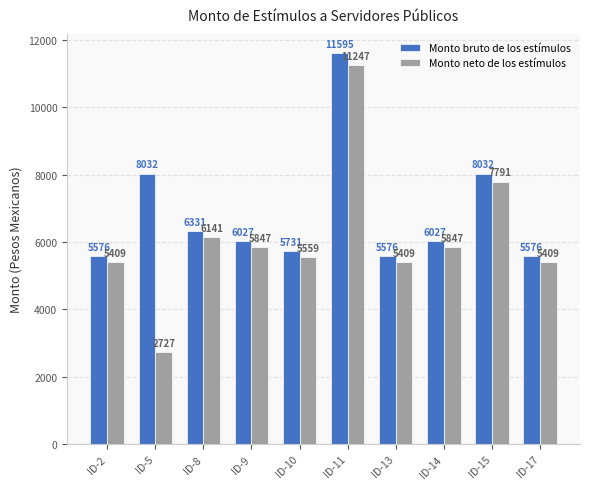

Does the chart contain any negative values?

No